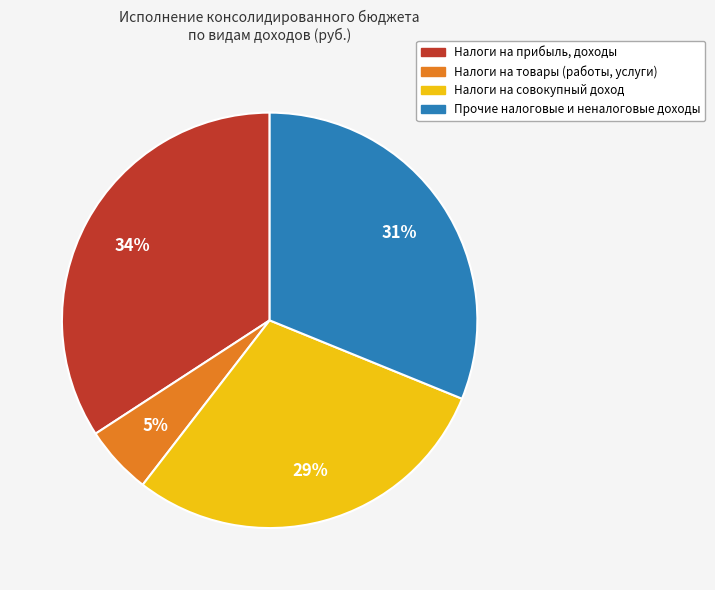

To the nearest percent, what portion does Налоги на прибыль, доходы represent?

34%